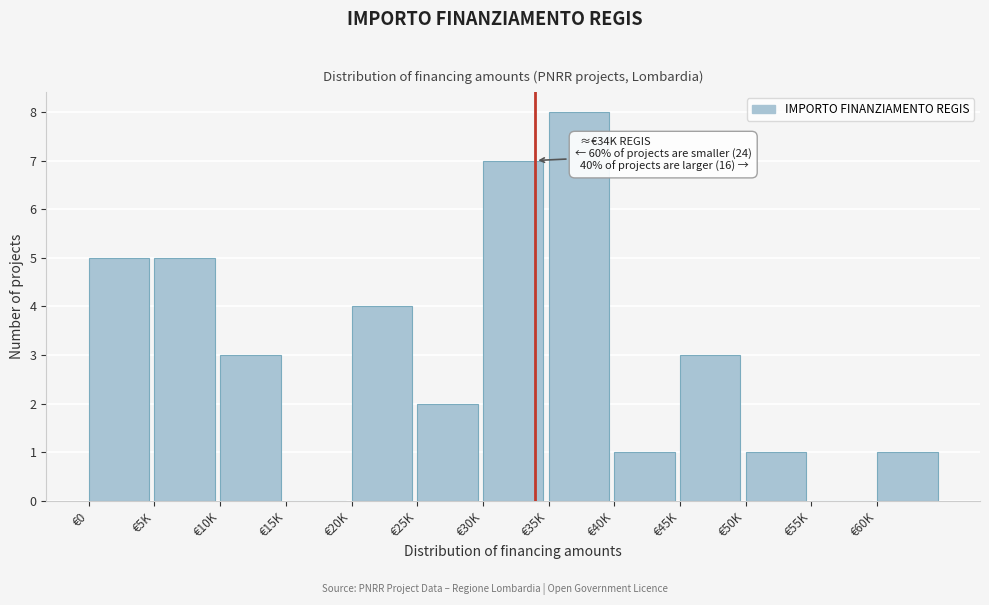

Reading left to right, extract all data points from this chart.

€0=5	€5K=5	€10K=3	€15K=0	€20K=4	€25K=2	€30K=7	€35K=8	€40K=1	€45K=3	€50K=1	€55K=0	€60K=1